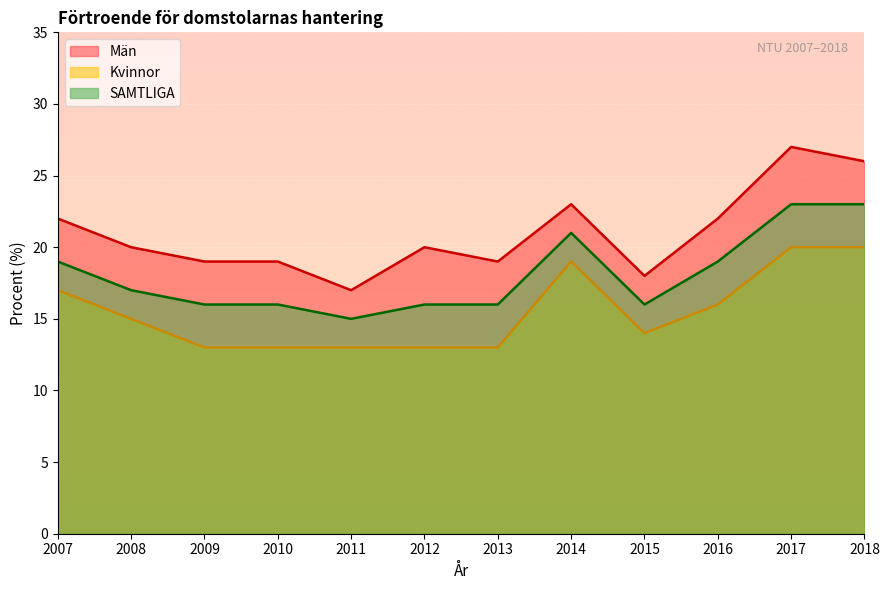

What is the total value across all series at 2008?

52